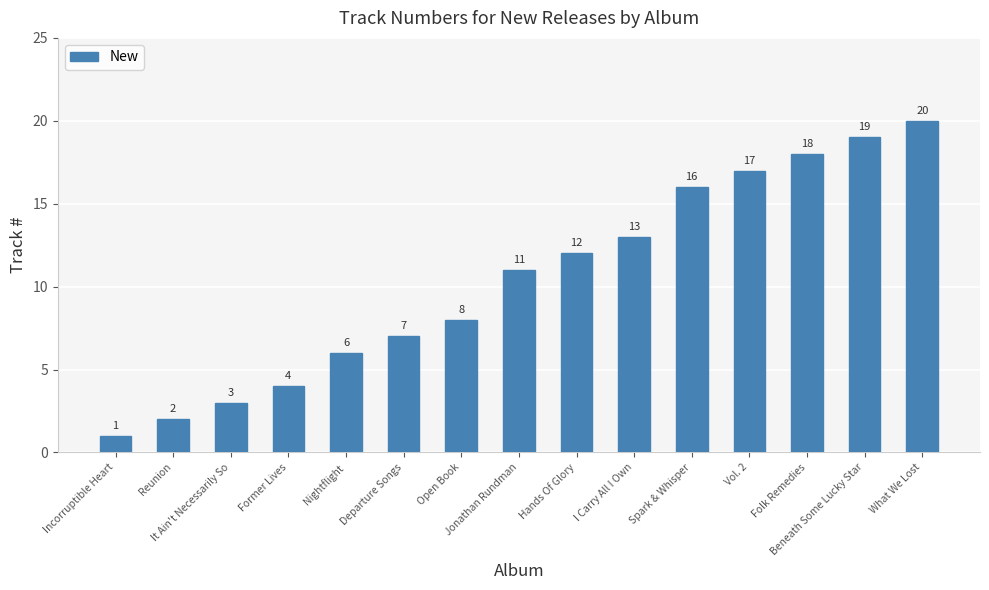

The value at Incorruptible Heart is 1. True or false?

True